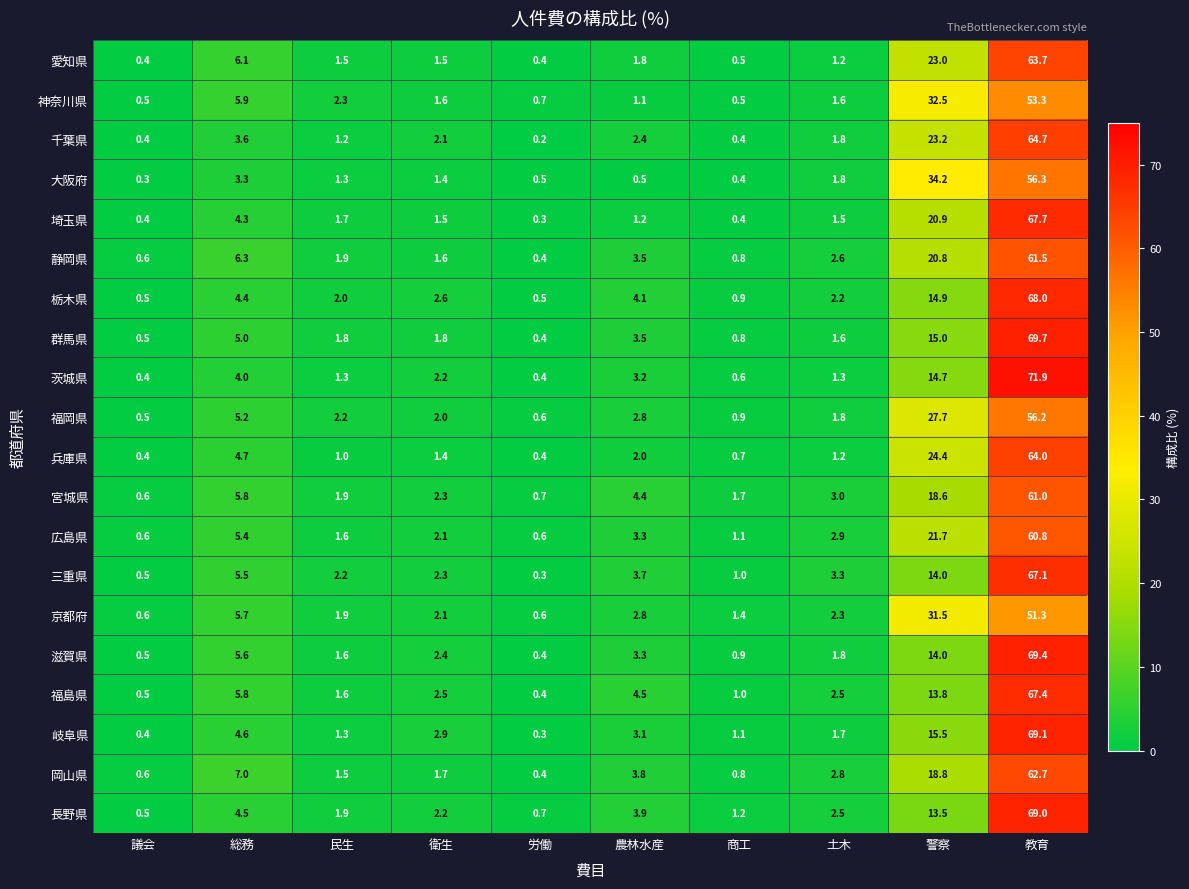

Count the number of data series in this chart.

20